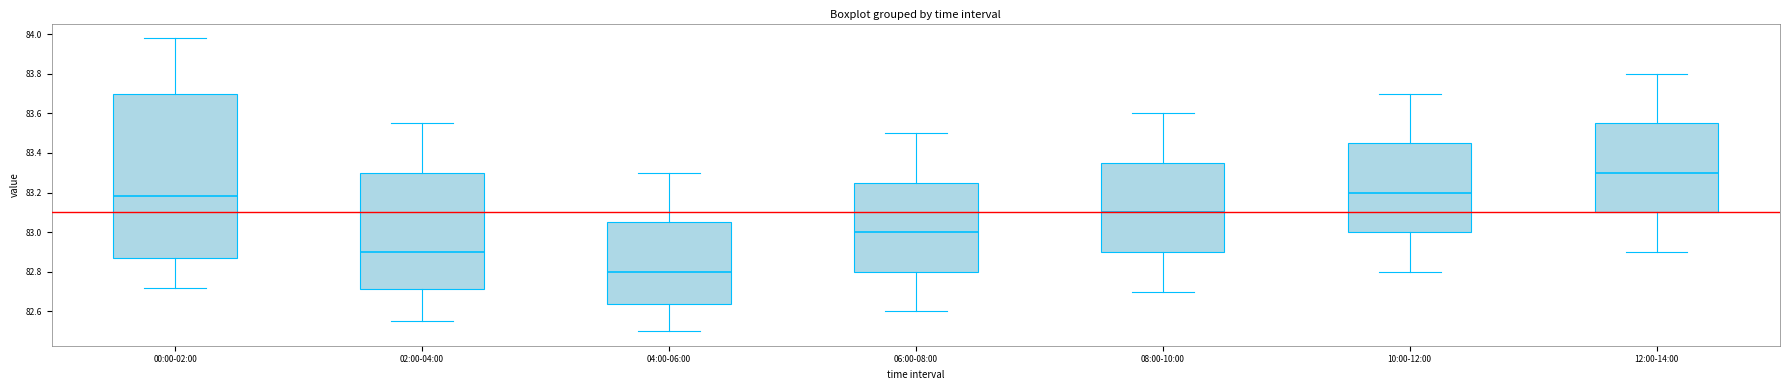

Comparing the boxes themselves (not the whiskers), which one is the tallest?

00:00-02:00